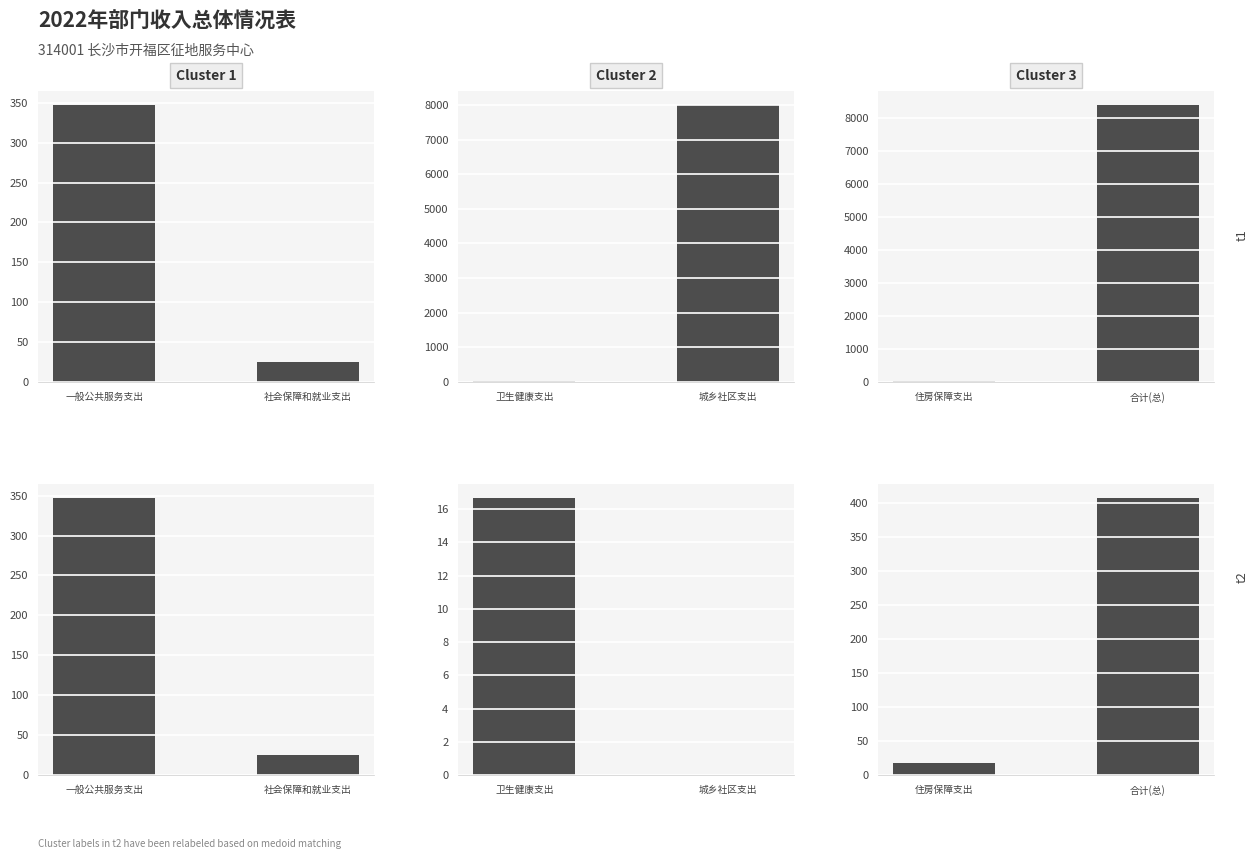

What is the value of the t2 bar at the 2nd from the left?

407.1